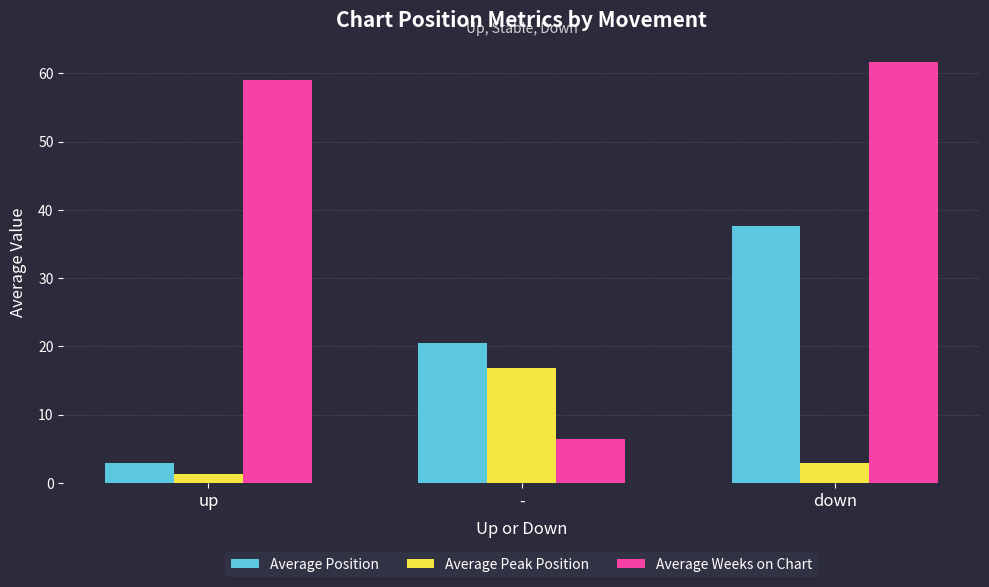

Which series has the largest range (max minus min)?

Average Weeks on Chart